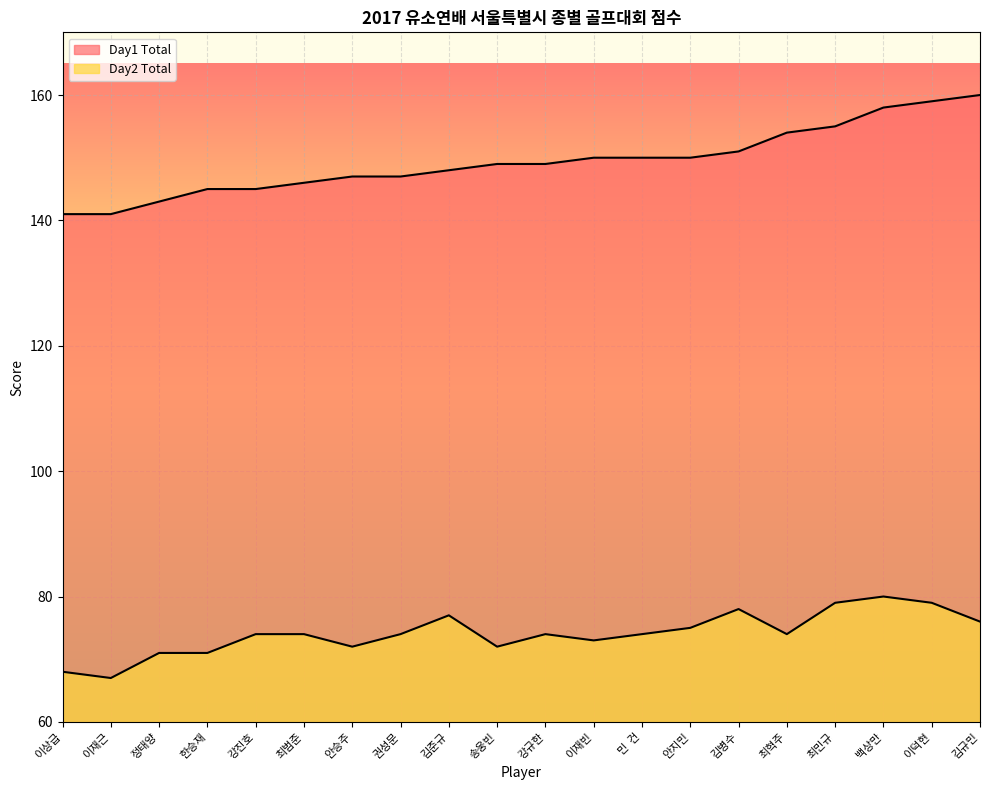

Where does the Day1 Total series first go above 149?

이재빈